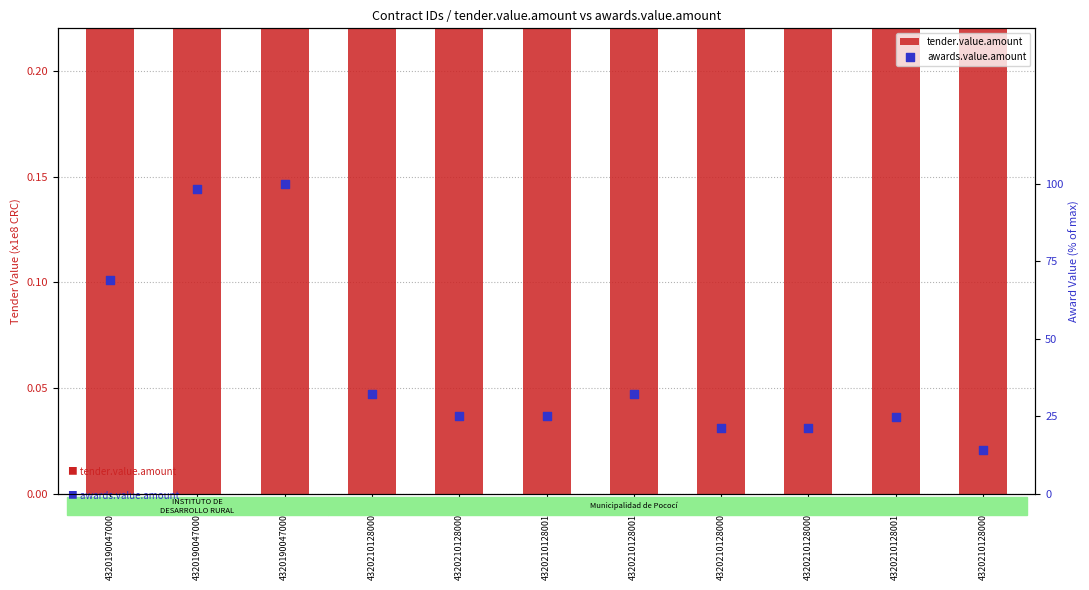

Which series reaches the maximum Y coordinate?

awards.value.amount